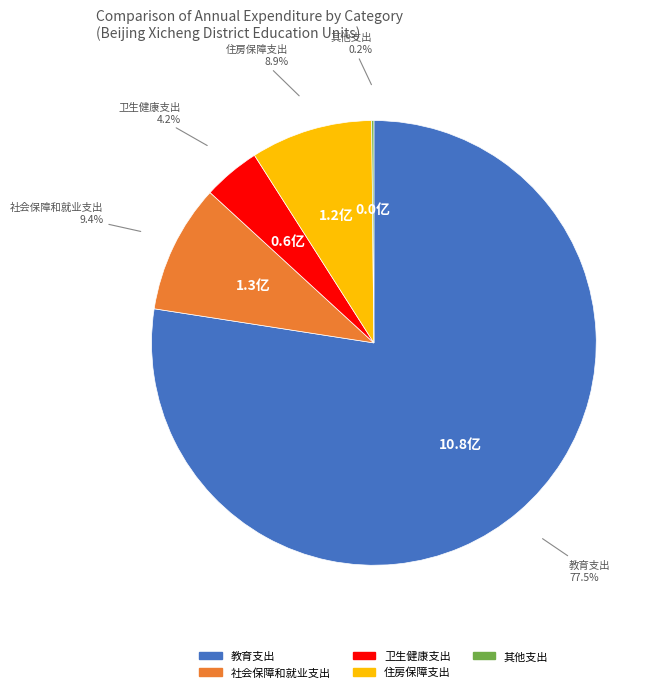

Which slice represents more than half of the pie?

教育支出